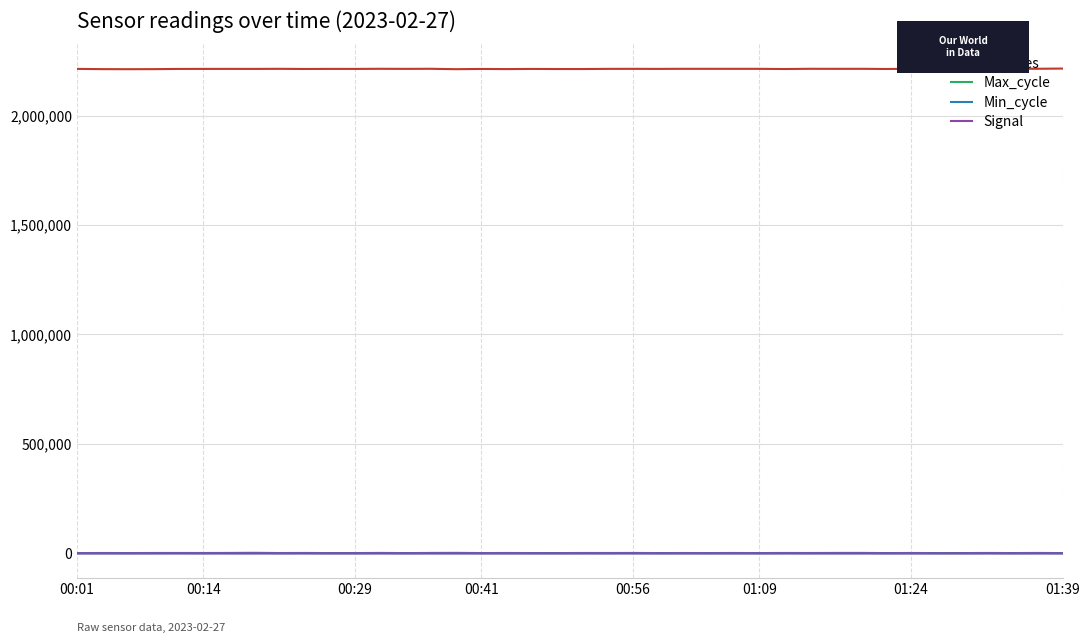

True or false: Samples and Min_cycle cross at least once.

False